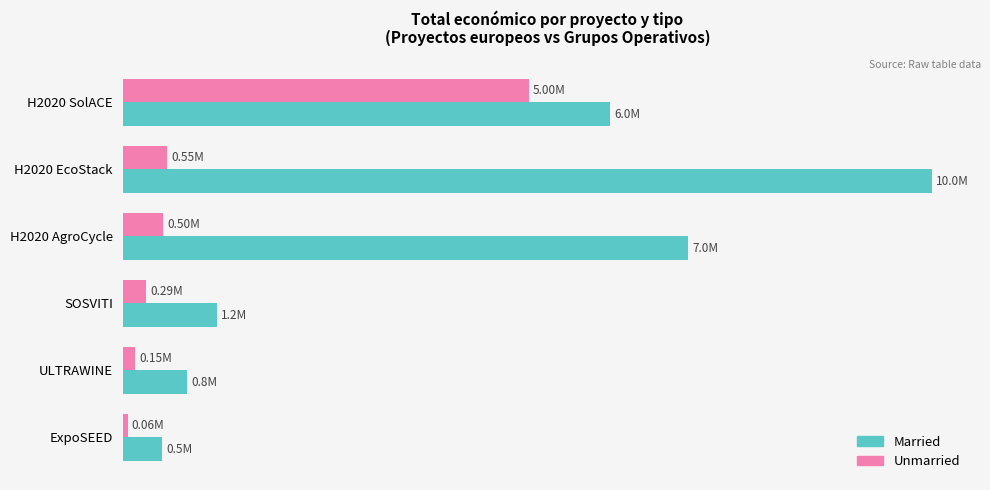

The value of Married (Proyectos) at SOSVITI is 1672120. True or false?

False